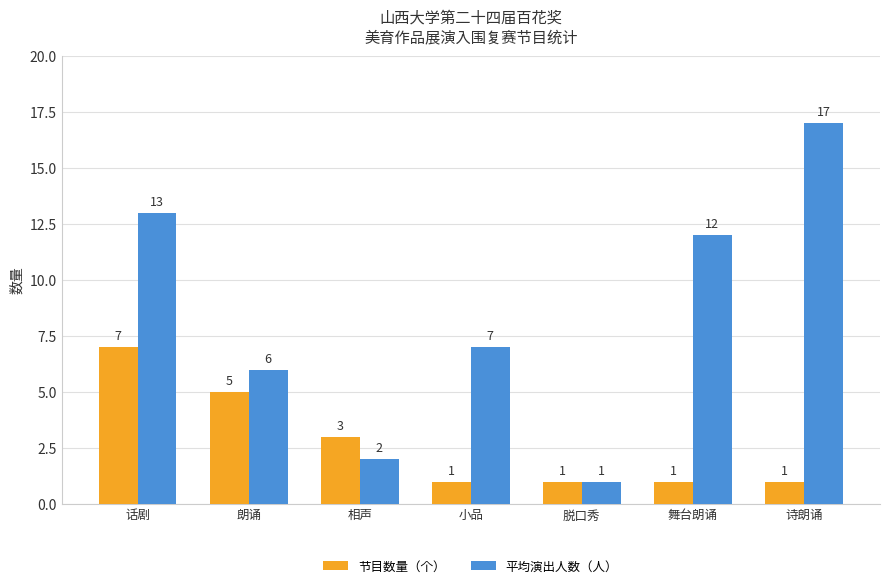

The value of 平均演出人数（人） at 诗朗诵 is 29. True or false?

False